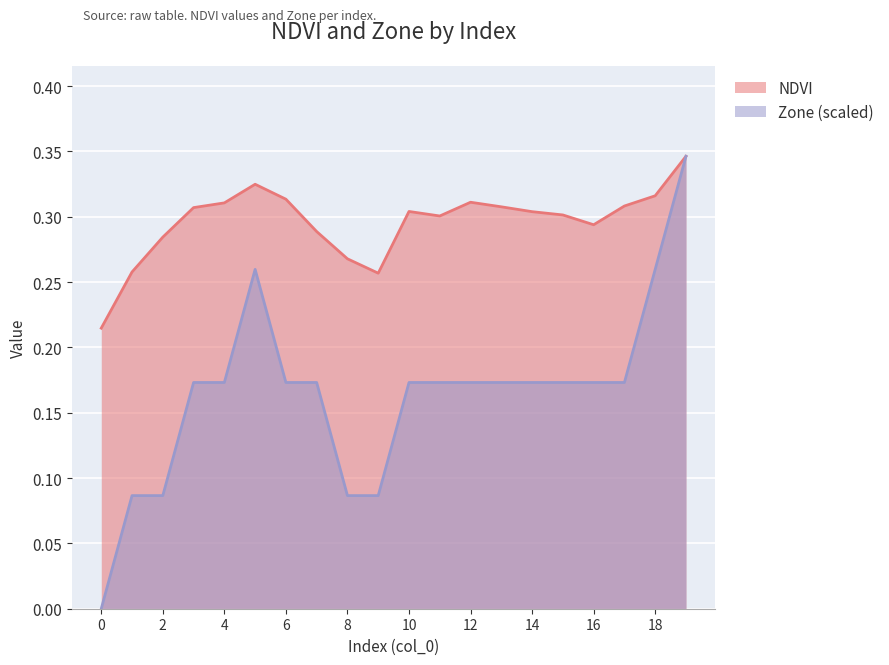

Reading right to left, extract all data points from this chart.

NDVI: 0.3	0.3	0.3	0.3	0.3	0.3	0.3	0.3	0.3	0.3	0.3	0.3	0.3	0.3	0.3	0.3	0.3	0.3	0.3	0.2
Zone: 0.3	0.3	0.2	0.2	0.2	0.2	0.2	0.2	0.2	0.2	0.1	0.1	0.2	0.2	0.3	0.2	0.2	0.1	0.1	0.0